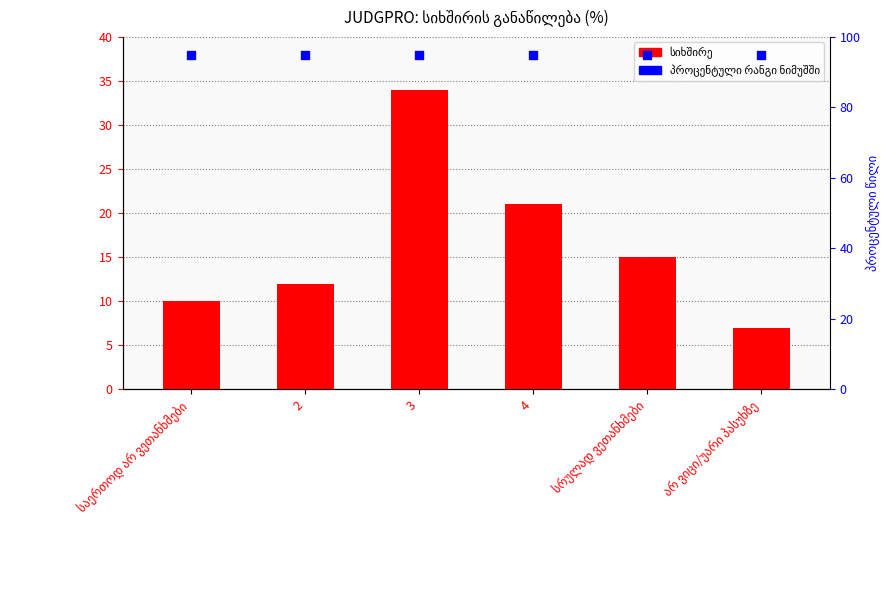

Which series contains the lowest Y value?

სიხშირის განაწილება (%)